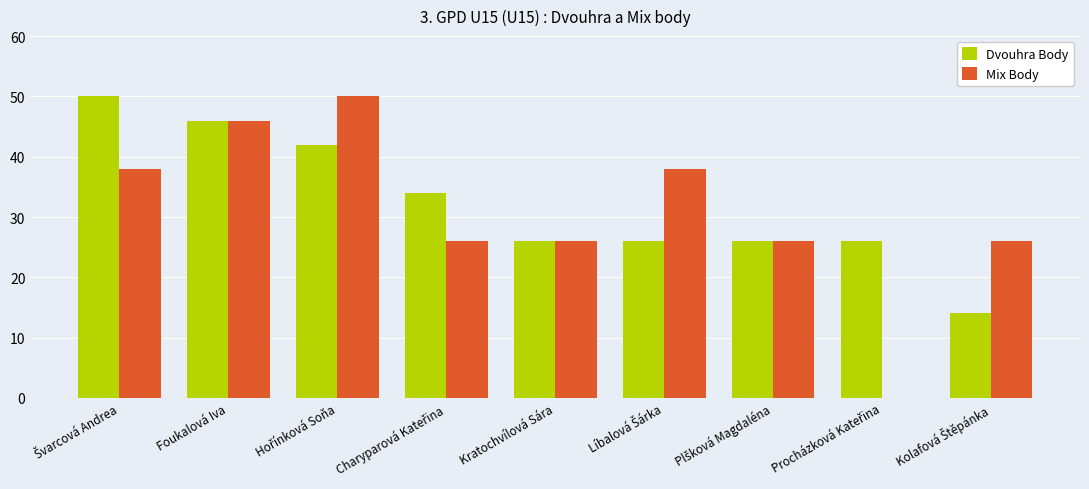

What is the approximate value of Dvouhra Body at Kratochvílová Sára?

26